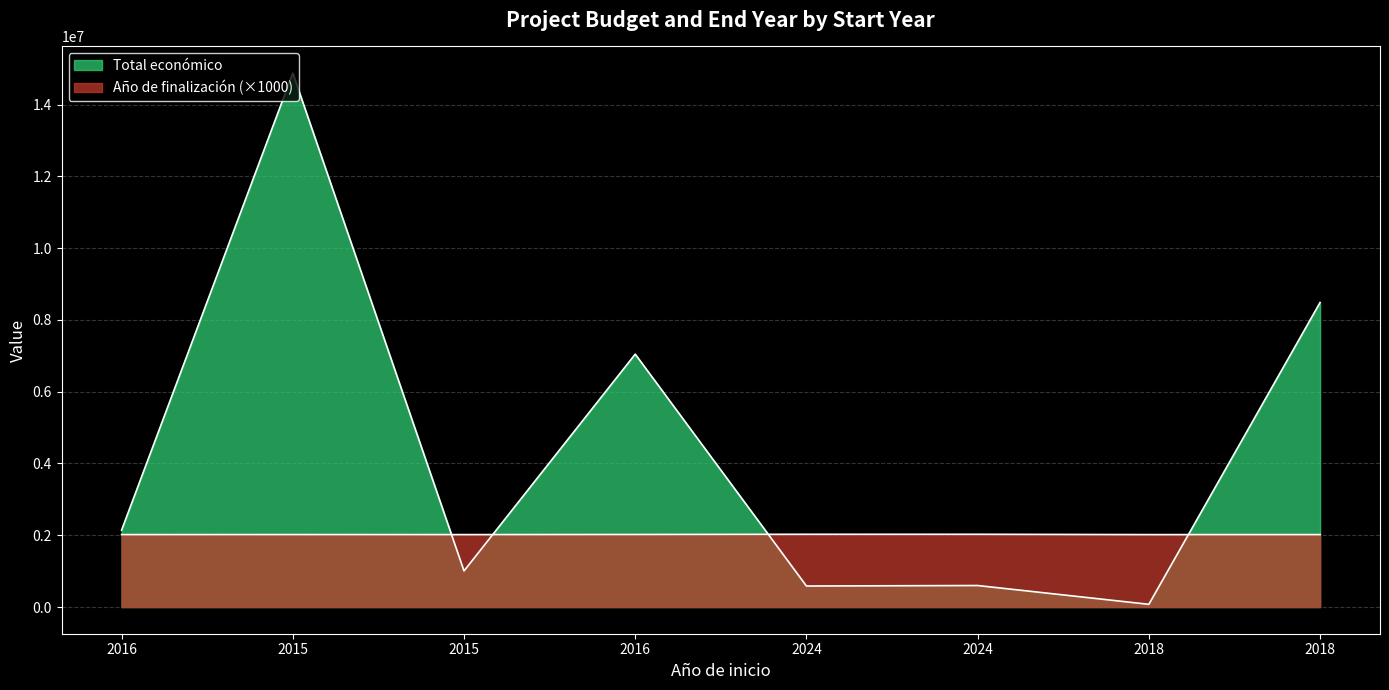

Reading left to right, list all the values displayed in this chart.

Total económico: 2016=2142381	2015=14874340	2015=1005875	2016=7045594	2024=585460	2024=599211	2018=75575	2018=8484999
Año de finalización: 2016=2018000	2015=2019000	2015=2018000	2016=2021000	2024=2027000	2024=2027000	2018=2018000	2018=2018000